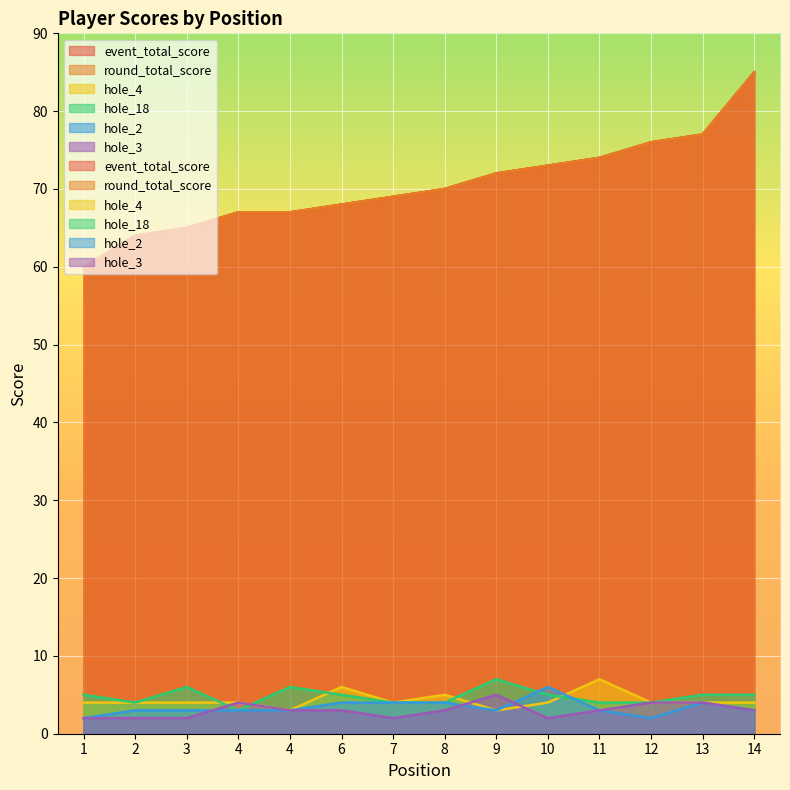

True or false: hole_18 has more than 0 interior local peaks.

True